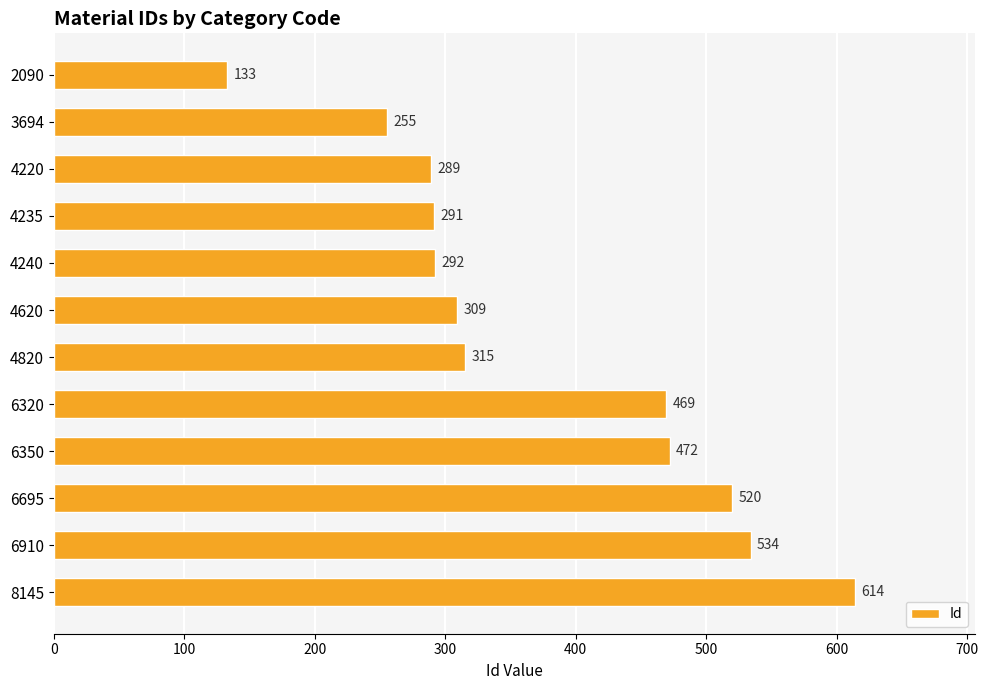

How many values are below 315?

6